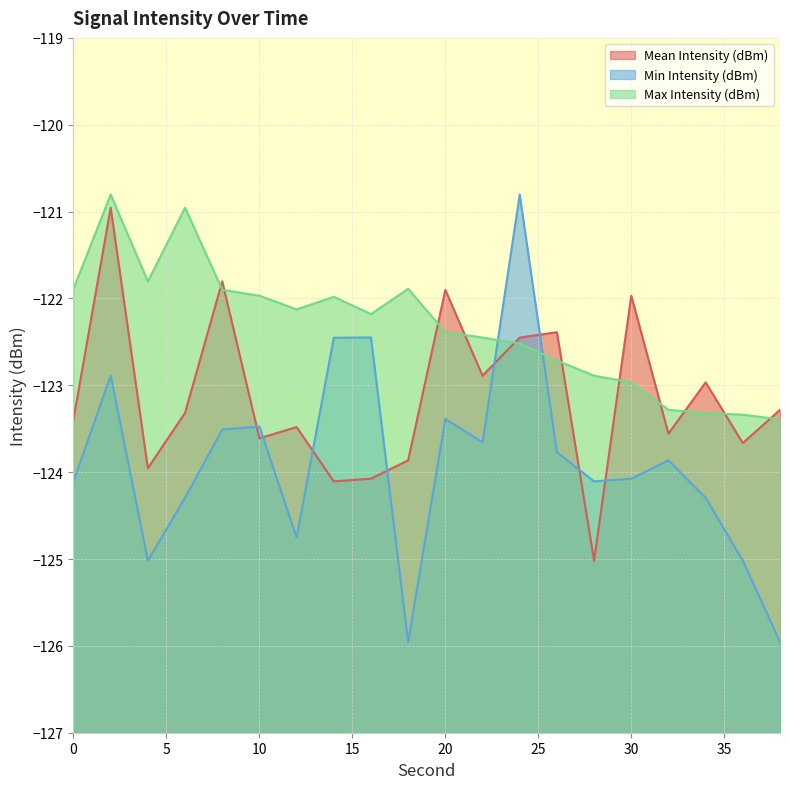

At which label does Min Intensity (dBm) reach its minimum?

18